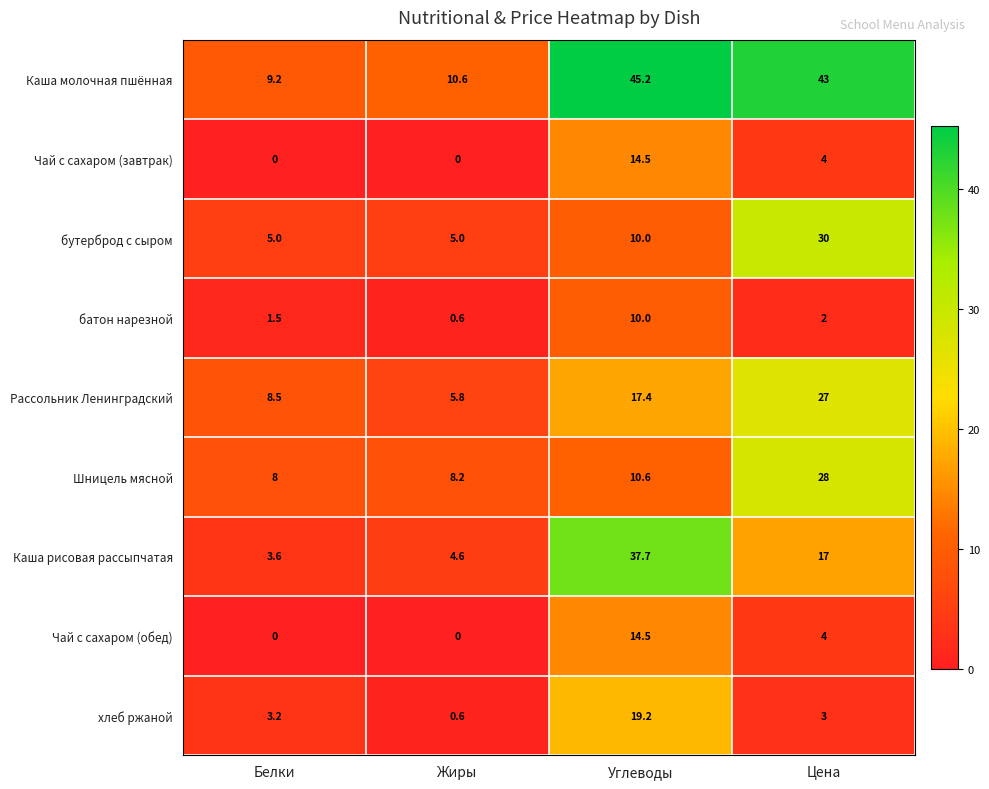

What is the difference between the хлеб ржаной values at Углеводы and Белки?

16.0